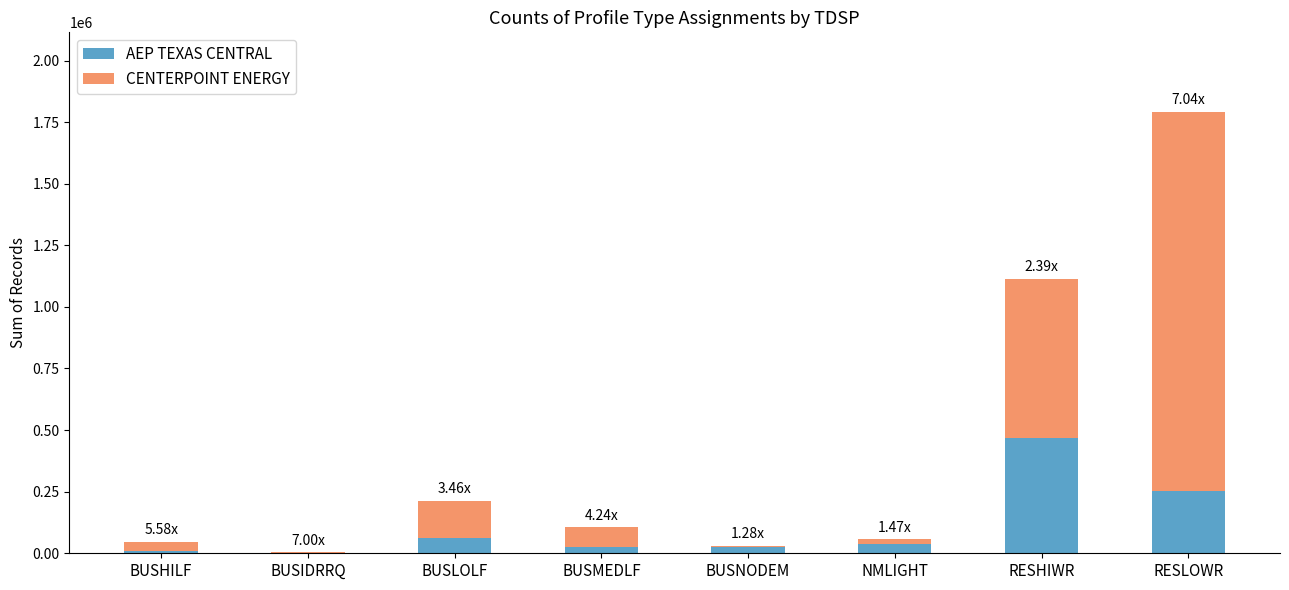

Which category has the highest value in the AEP TEXAS CENTRAL series?

RESHIWR